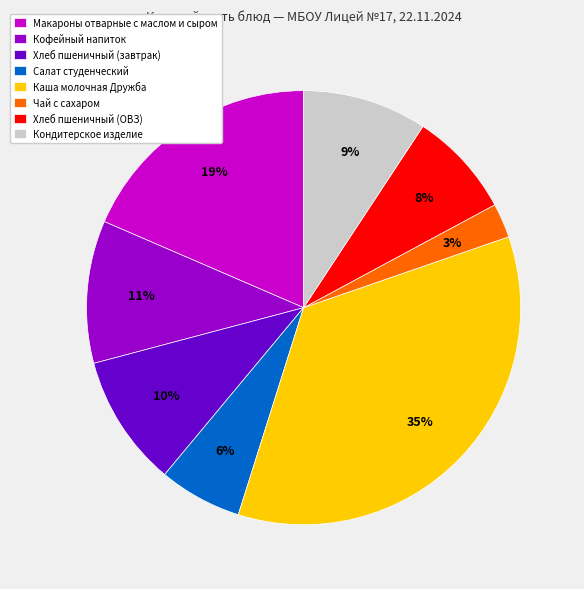

Is the sum of Макароны отварные с маслом и сыром and Кондитерское изделие greater than half?

No